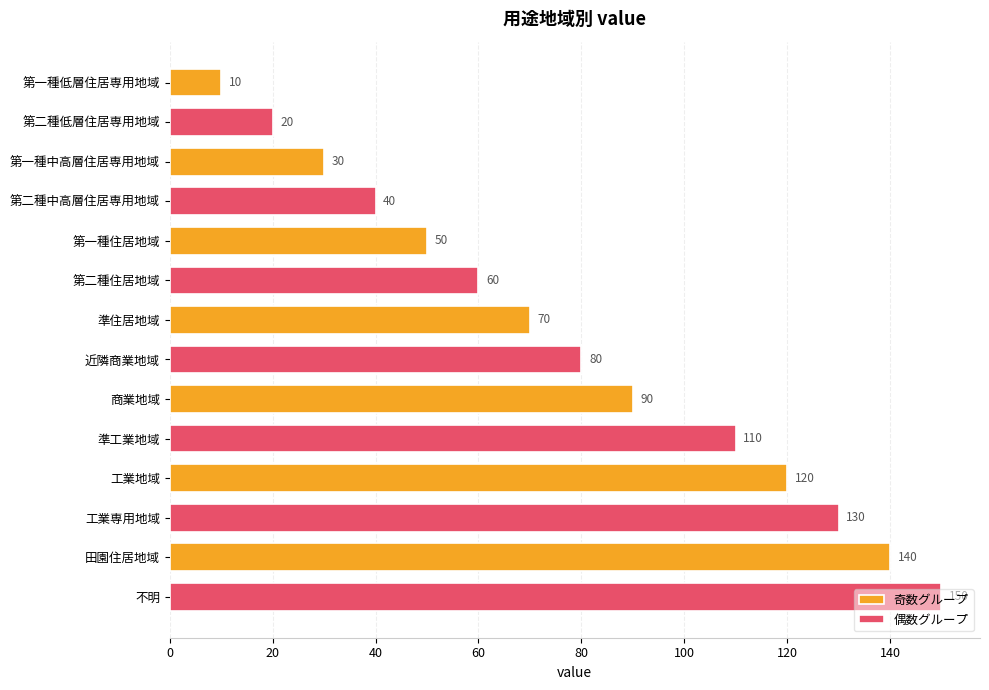

Rank the series by their maximum value, from lowest to highest.

奇数グループ, 偶数グループ